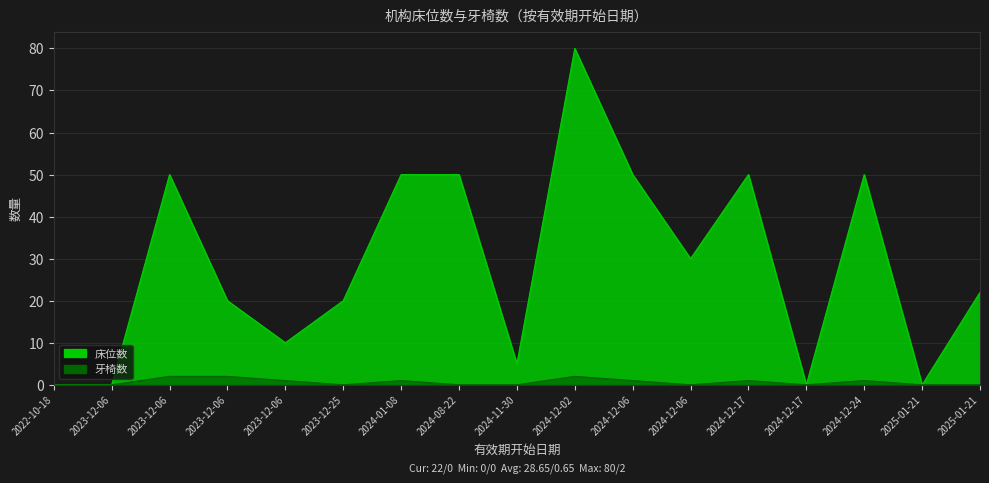

How many lines are shown in the chart?

2